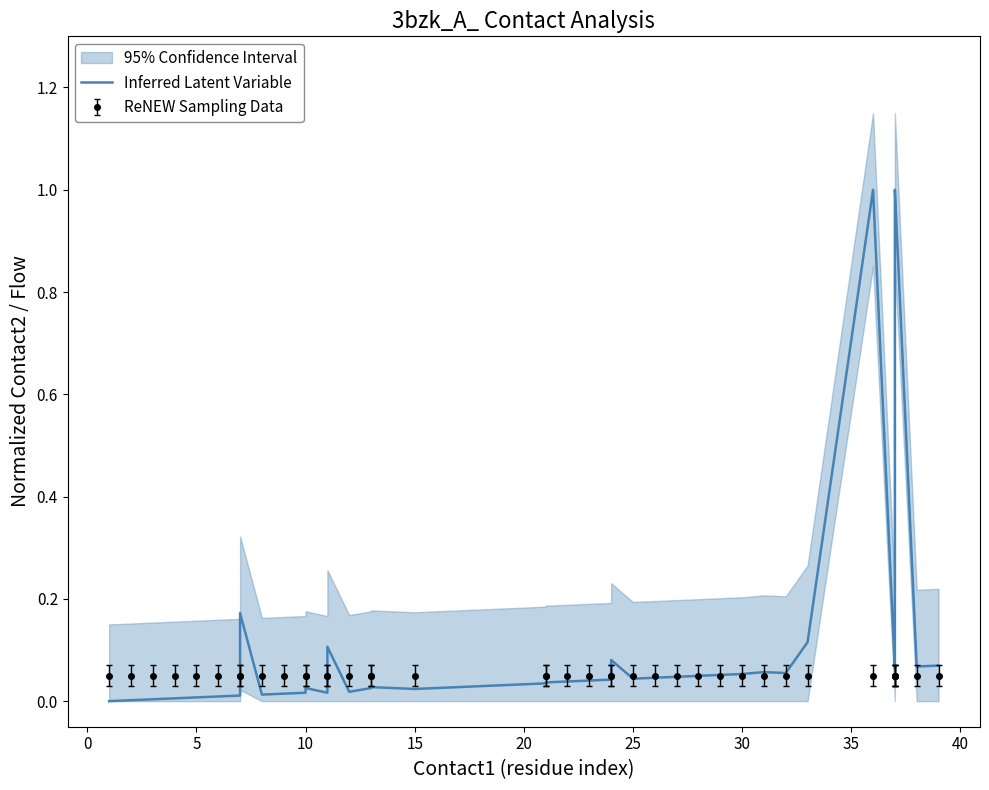

Which has a higher value, 25 or 39?

39